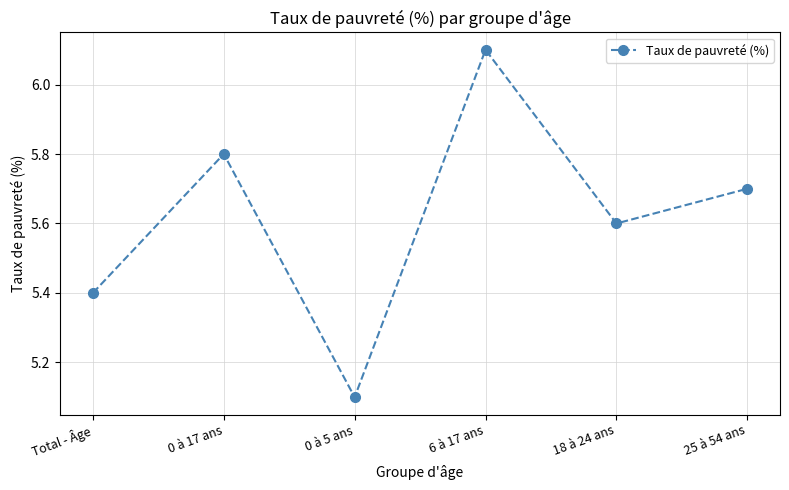

Reading left to right, what are all the values shown in this chart?

5.4	5.8	5.1	6.1	5.6	5.7